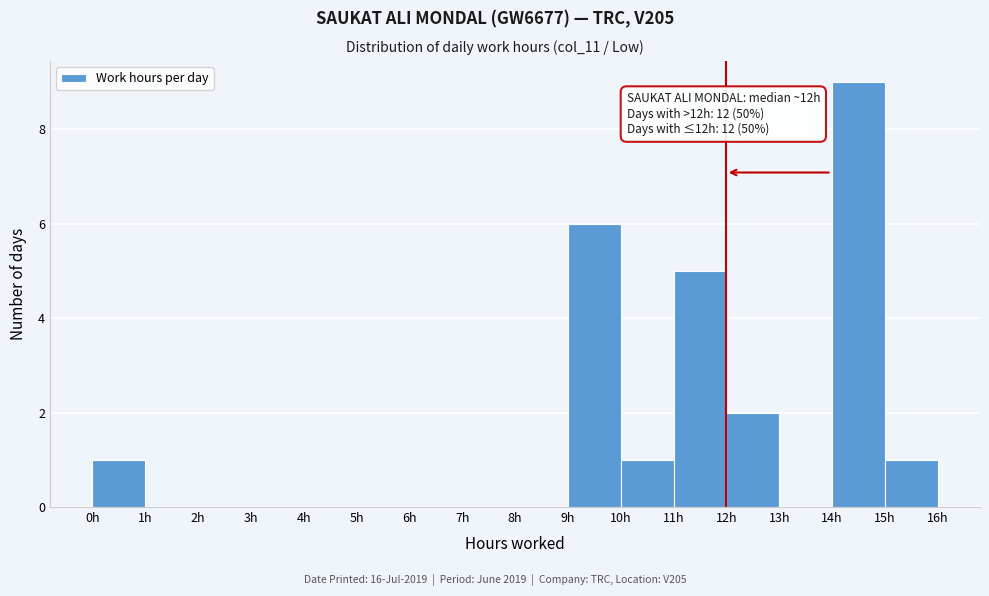

Which range on the x-axis has the tallest bar?

14 to 15